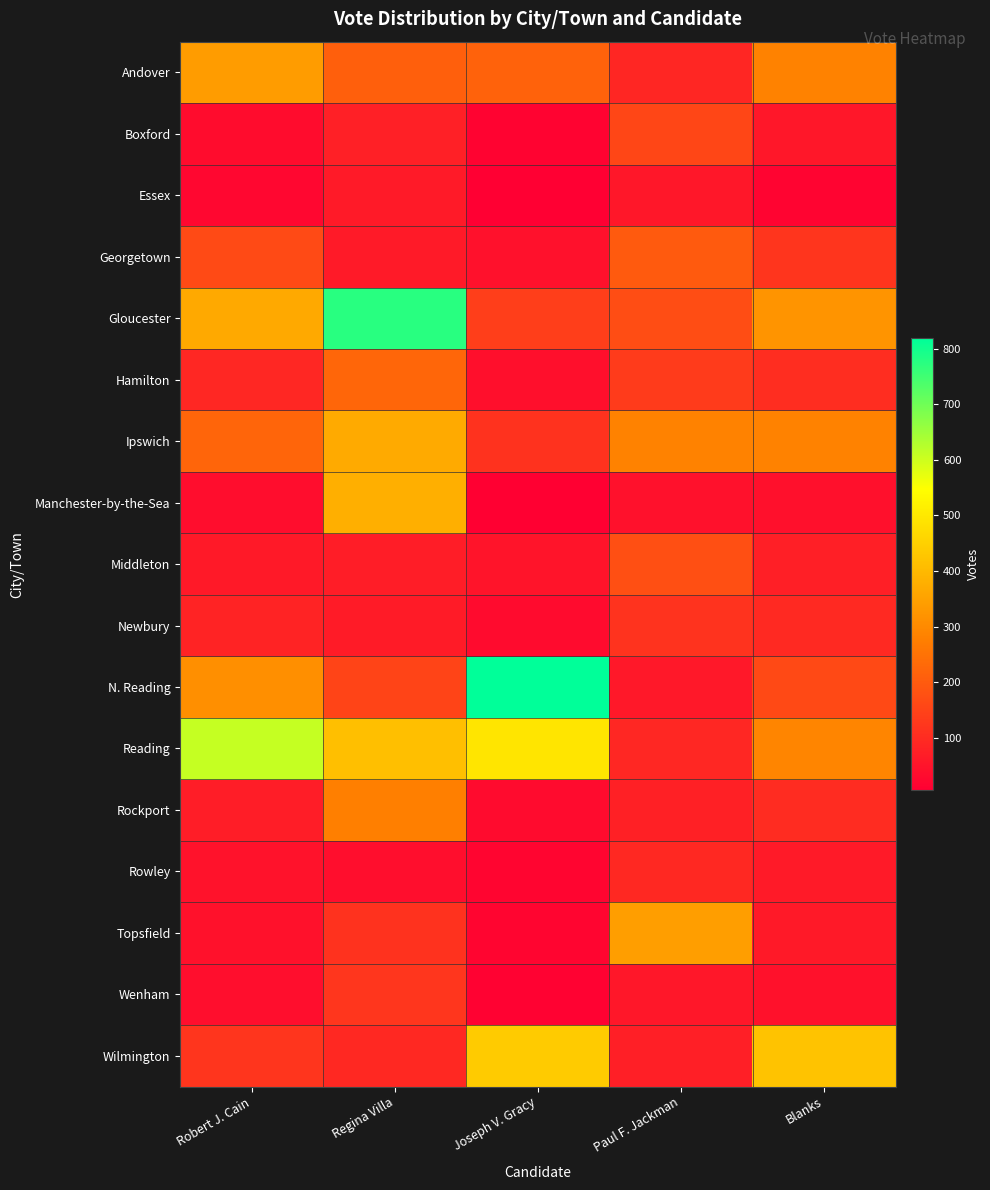

Reading left to right, transcribe all the data shown in this chart.

Andover: Robert J. Cain=339	Regina Villa=208	Joseph V. Gracy=216	Paul F. Jackman=87	Blanks=283
Boxford: Robert J. Cain=34	Regina Villa=75	Joseph V. Gracy=14	Paul F. Jackman=156	Blanks=58
Essex: Robert J. Cain=22	Regina Villa=64	Joseph V. Gracy=6	Paul F. Jackman=58	Blanks=17
Georgetown: Robert J. Cain=164	Regina Villa=63	Joseph V. Gracy=44	Paul F. Jackman=199	Blanks=120
Gloucester: Robert J. Cain=366	Regina Villa=776	Joseph V. Gracy=138	Paul F. Jackman=170	Blanks=322
Hamilton: Robert J. Cain=91	Regina Villa=225	Joseph V. Gracy=40	Paul F. Jackman=133	Blanks=103
Ipswich: Robert J. Cain=222	Regina Villa=369	Joseph V. Gracy=115	Paul F. Jackman=285	Blanks=284
Manchester-by-the-Sea: Robert J. Cain=36	Regina Villa=380	Joseph V. Gracy=8	Paul F. Jackman=43	Blanks=41
Middleton: Robert J. Cain=60	Regina Villa=71	Joseph V. Gracy=49	Paul F. Jackman=175	Blanks=74
Newbury: Robert J. Cain=82	Regina Villa=65	Joseph V. Gracy=31	Paul F. Jackman=116	Blanks=96
N. Reading: Robert J. Cain=312	Regina Villa=151	Joseph V. Gracy=819	Paul F. Jackman=59	Blanks=163
Reading: Robert J. Cain=608	Regina Villa=413	Joseph V. Gracy=492	Paul F. Jackman=91	Blanks=291
Rockport: Robert J. Cain=70	Regina Villa=276	Joseph V. Gracy=30	Paul F. Jackman=76	Blanks=100
Rowley: Robert J. Cain=47	Regina Villa=39	Joseph V. Gracy=19	Paul F. Jackman=93	Blanks=64
Topsfield: Robert J. Cain=45	Regina Villa=114	Joseph V. Gracy=18	Paul F. Jackman=343	Blanks=61
Wenham: Robert J. Cain=39	Regina Villa=122	Joseph V. Gracy=12	Paul F. Jackman=57	Blanks=45
Wilmington: Robert J. Cain=120	Regina Villa=93	Joseph V. Gracy=438	Paul F. Jackman=73	Blanks=422